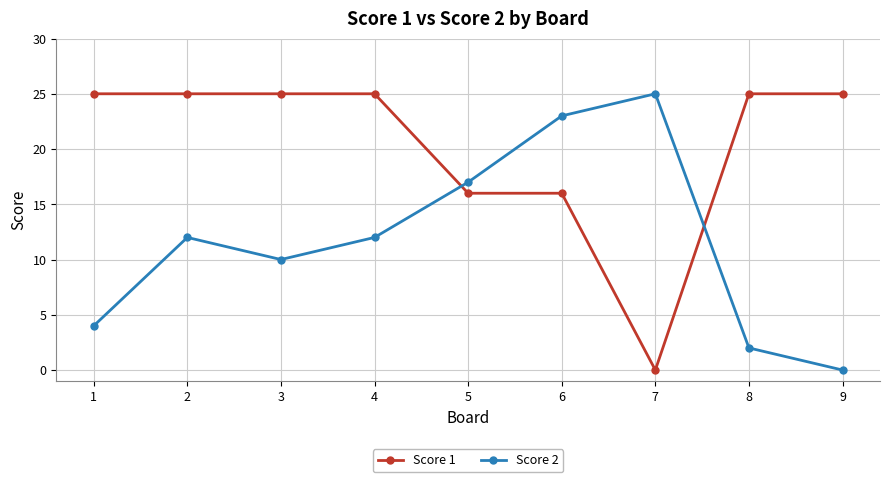

The value of Score 2 at 4 is 3. True or false?

False